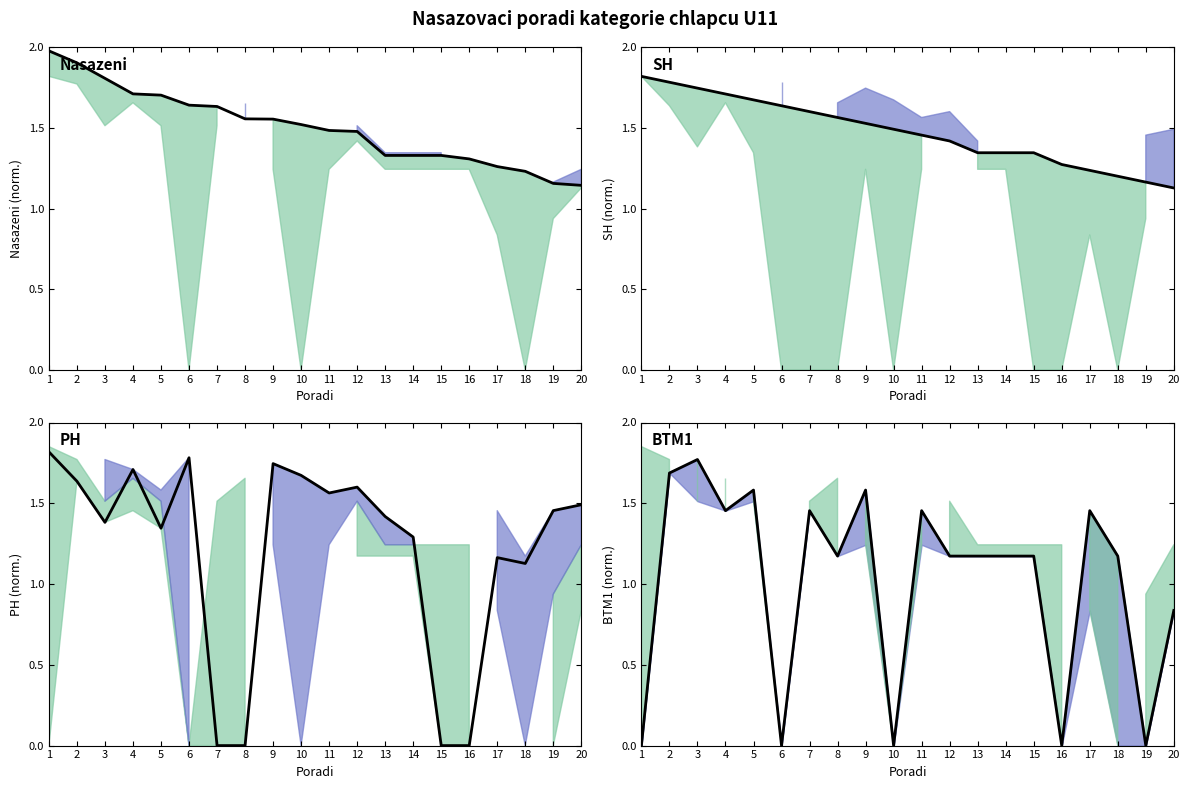

At which category does the chart reach its minimum across all series?

7